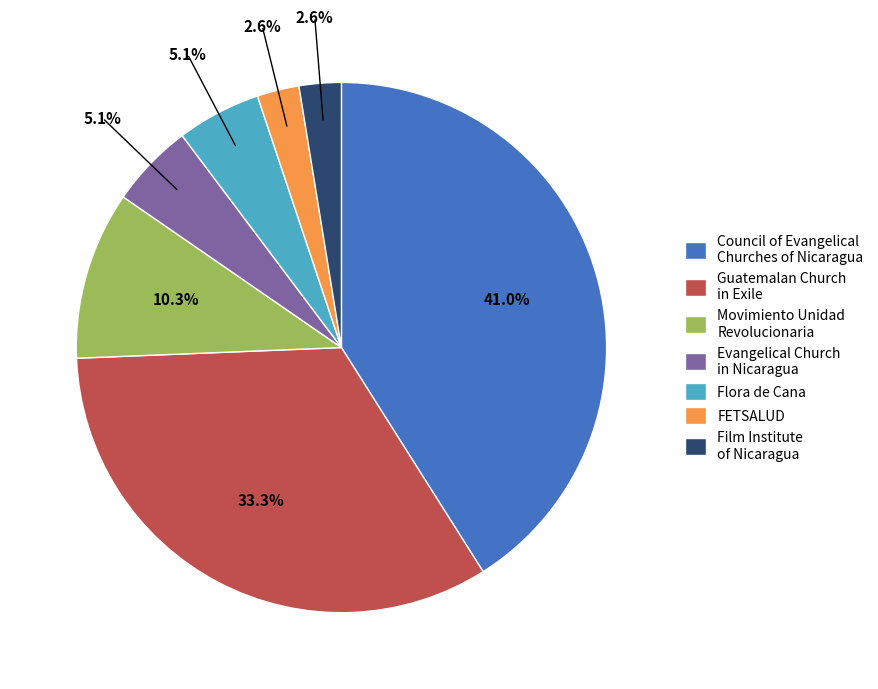

Between Evangelical Church in Nicaragua and Film Institute of Nicaragua, which is larger?

Evangelical Church in Nicaragua